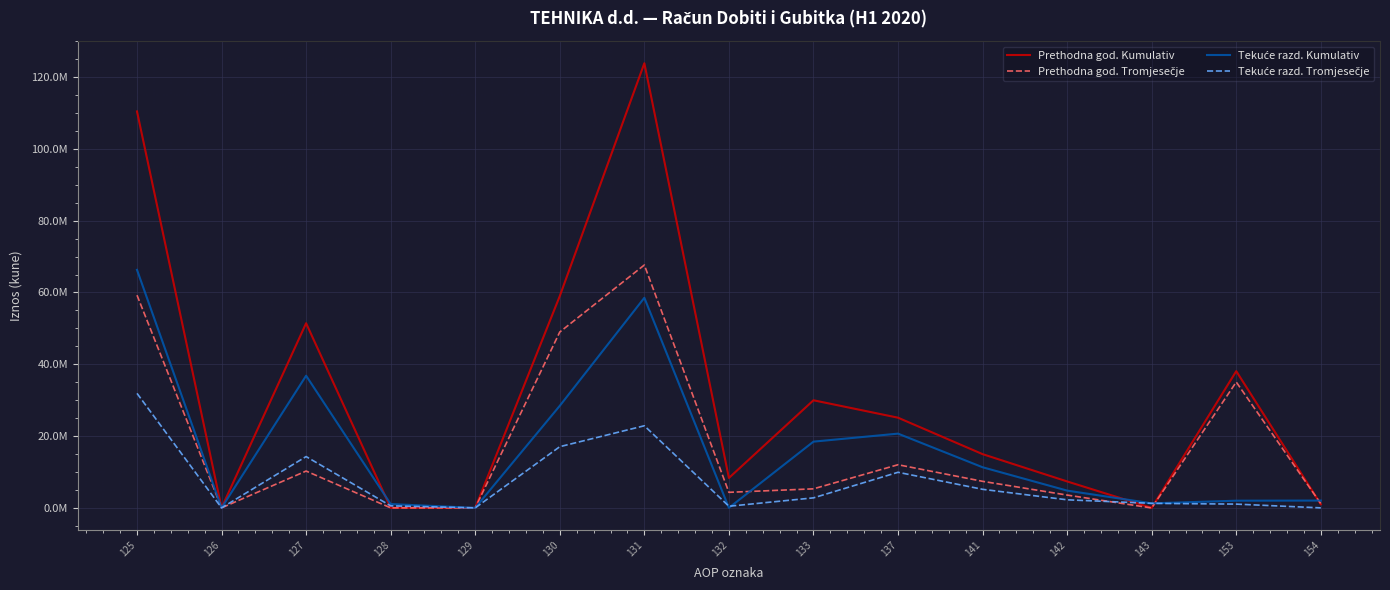

Is this an area chart (filled region under the line)?

No